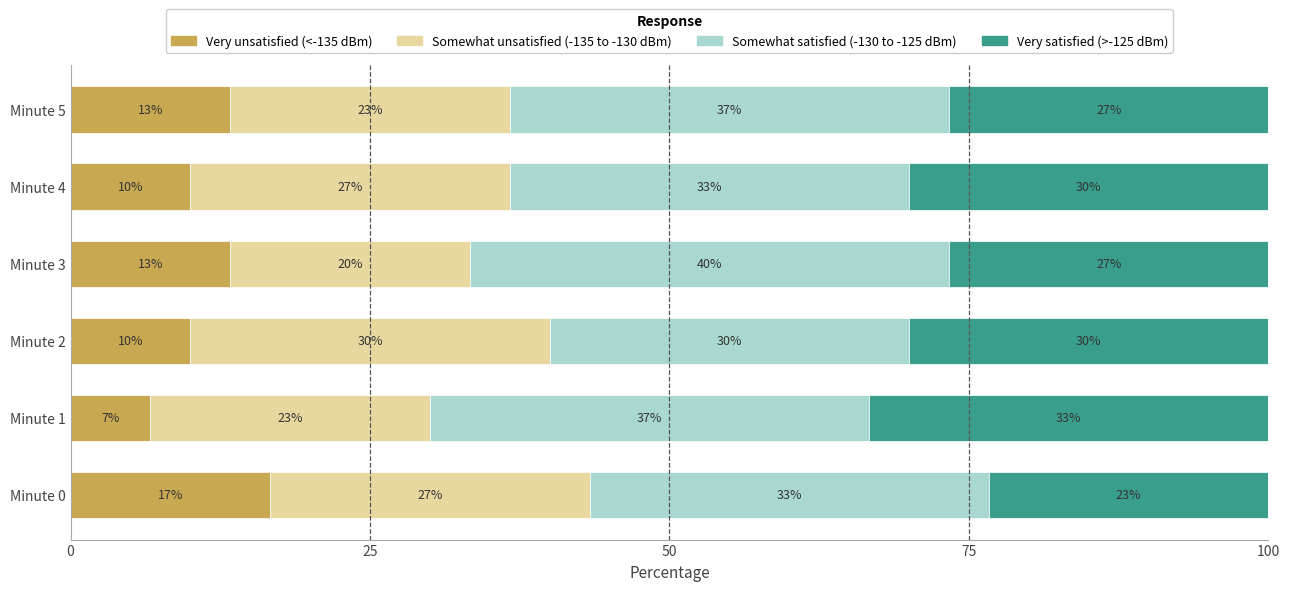

What is the average value of the Very unsatisfied (<-135 dBm) series?

11.7